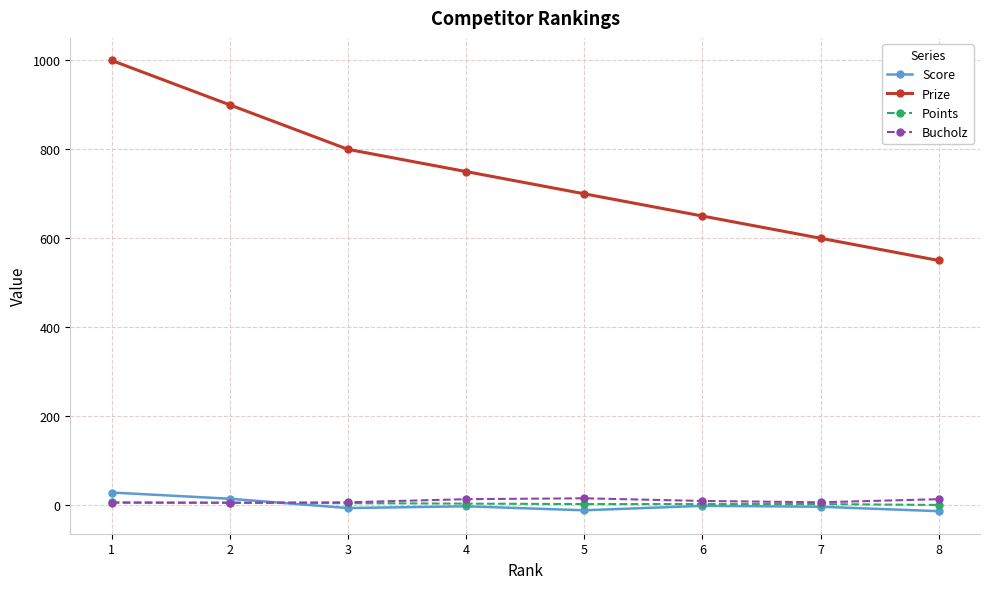

What is the spread (max minus min) of values at 3?

807